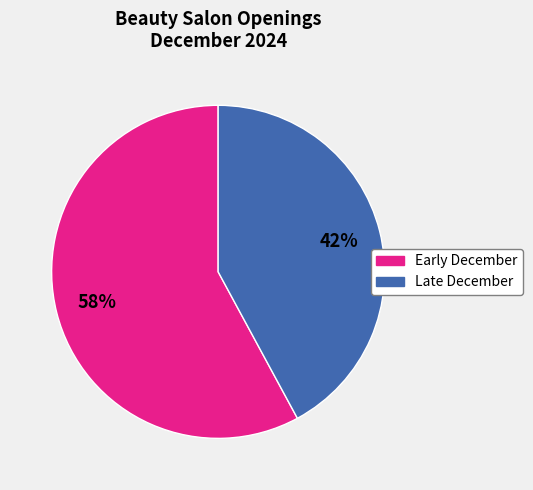

To the nearest percent, what is the difference between the largest and smallest slice percentages?

16%